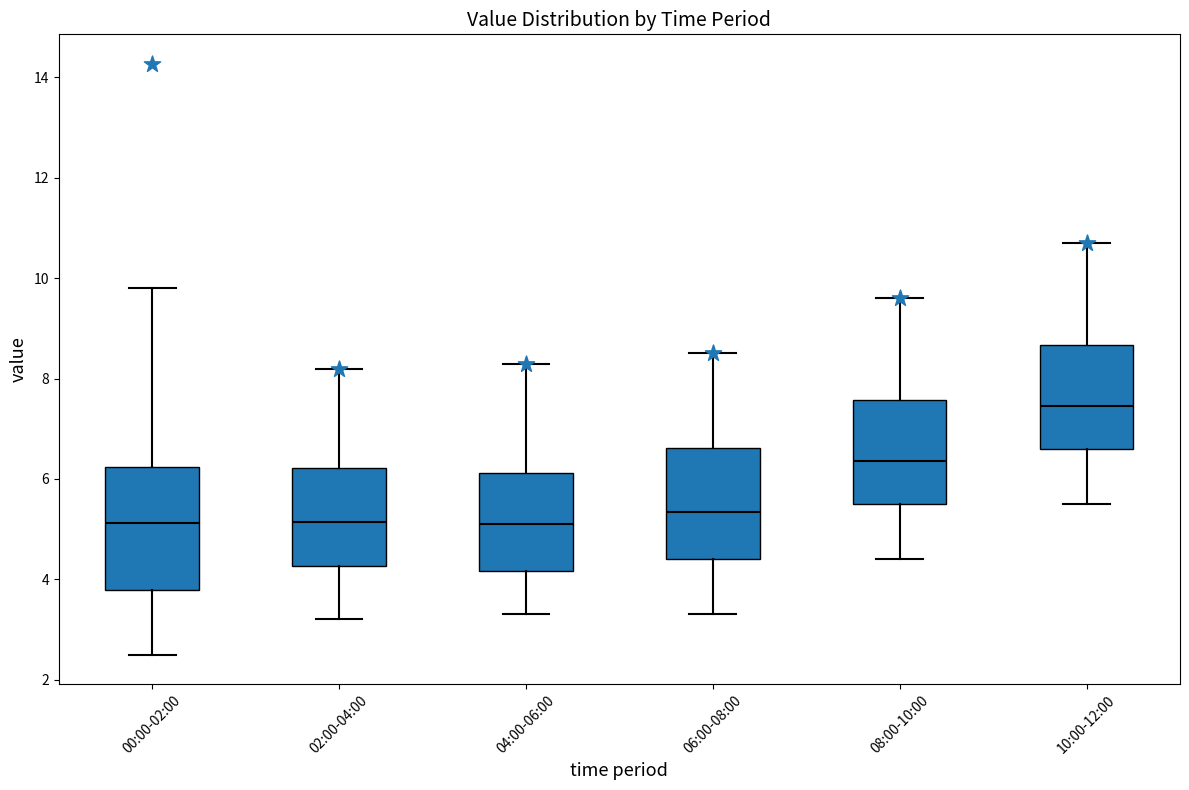

Reading left to right, transcribe this box plot: for each box, give where its median line is, the range the box spans, and where its two whiskers end, as read against the y-axis. The values are not printed on the chart, so give them approximately, as read against the axis.

00:00-02:00: median 5.2, box 3.8 to 6.2, whiskers 2.6 to 9.8
02:00-04:00: median 5.2, box 4.2 to 6.2, whiskers 3.2 to 8.2
04:00-06:00: median 5.2, box 4.2 to 6.2, whiskers 3.4 to 8.4
06:00-08:00: median 5.4, box 4.4 to 6.6, whiskers 3.4 to 8.6
08:00-10:00: median 6.4, box 5.6 to 7.6, whiskers 4.4 to 9.6
10:00-12:00: median 7.4, box 6.6 to 8.6, whiskers 5.6 to 10.8